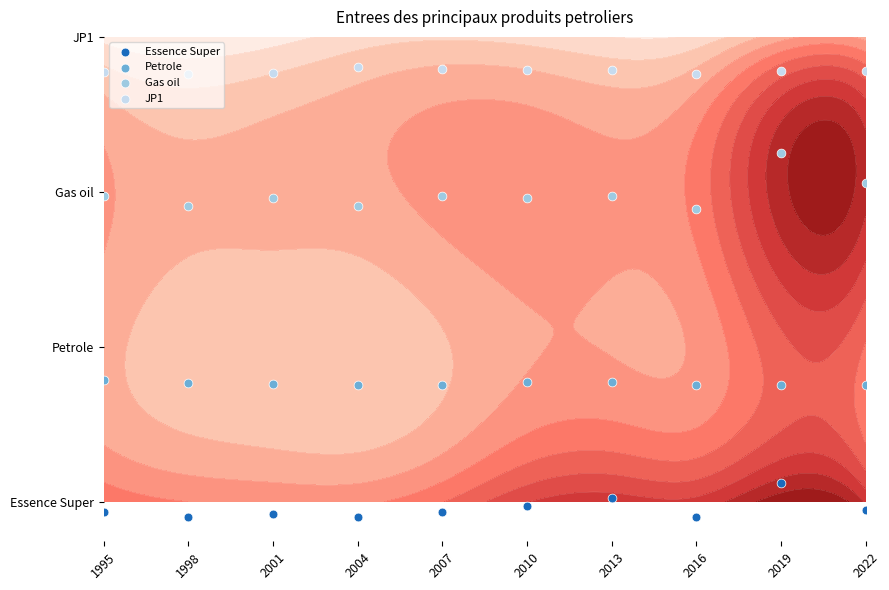

Which series has the largest range (max minus min)?

Gas oil